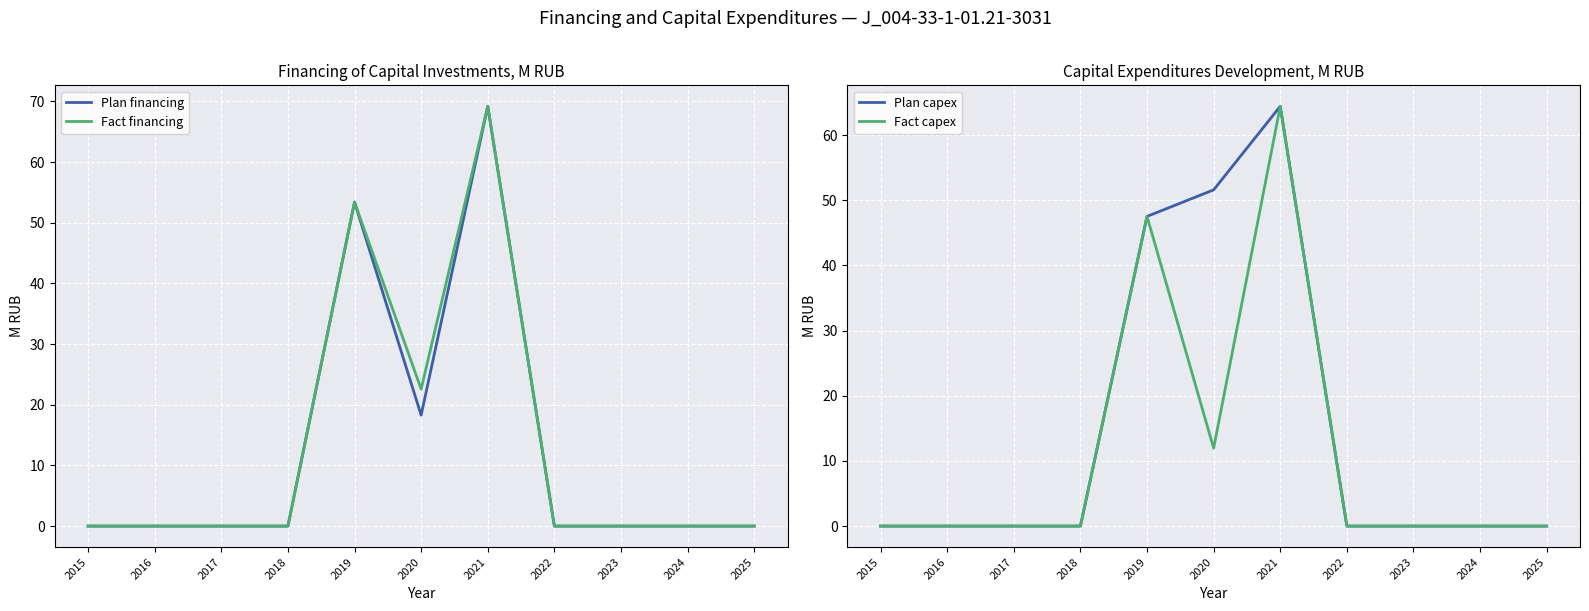

Reading left to right, transcribe all the data shown in this chart.

Plan financing: 2015=0.0	2016=0.0	2017=0.0	2018=0.0	2019=53.4	2020=18.3	2021=69.2	2022=0.0	2023=0.0	2024=0.0	2025=0.0
Fact financing: 2015=0.0	2016=0.0	2017=0.0	2018=0.0	2019=53.4	2020=22.6	2021=69.2	2022=0.0	2023=0.0	2024=0.0	2025=0.0
Plan capex: 2015=0.0	2016=0.0	2017=0.0	2018=0.0	2019=47.5	2020=51.6	2021=64.4	2022=0.0	2023=0.0	2024=0.0	2025=0.0
Fact capex: 2015=0.0	2016=0.0	2017=0.0	2018=0.0	2019=47.5	2020=12.0	2021=64.4	2022=0.0	2023=0.0	2024=0.0	2025=0.0